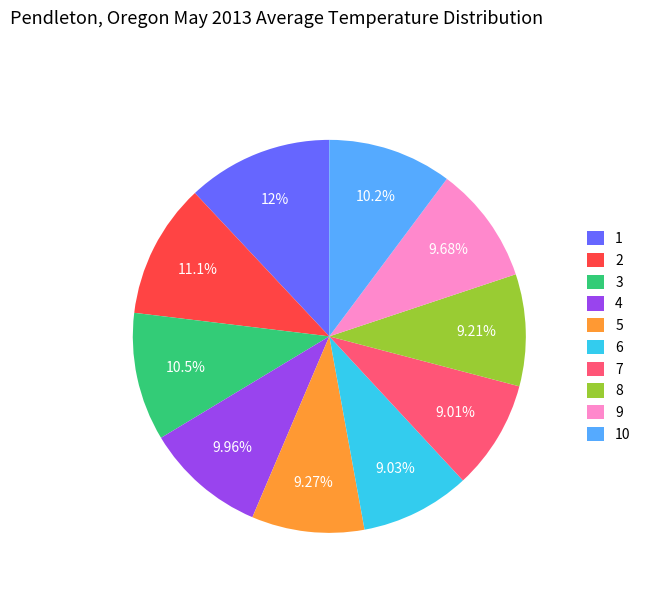

To the nearest percent, what percentage of the pie is 1?

12%